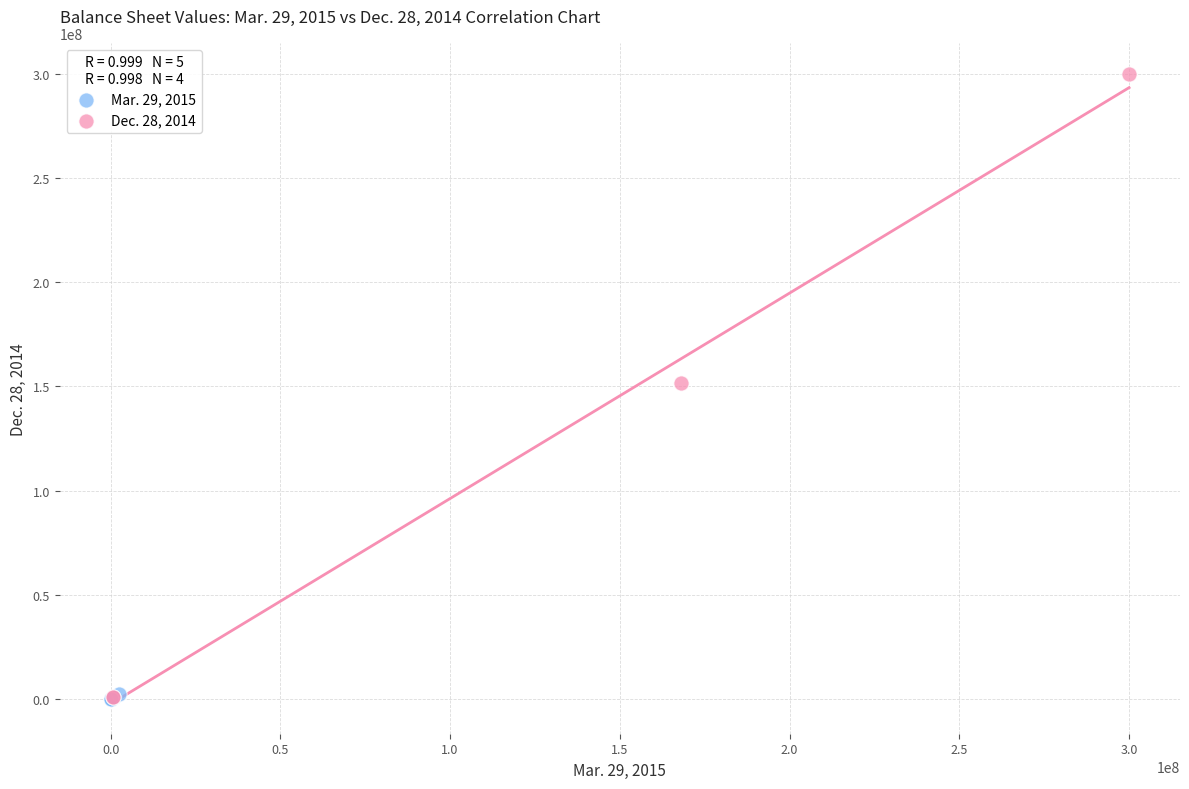

Which series contains the highest Y value?

Dec. 28, 2014